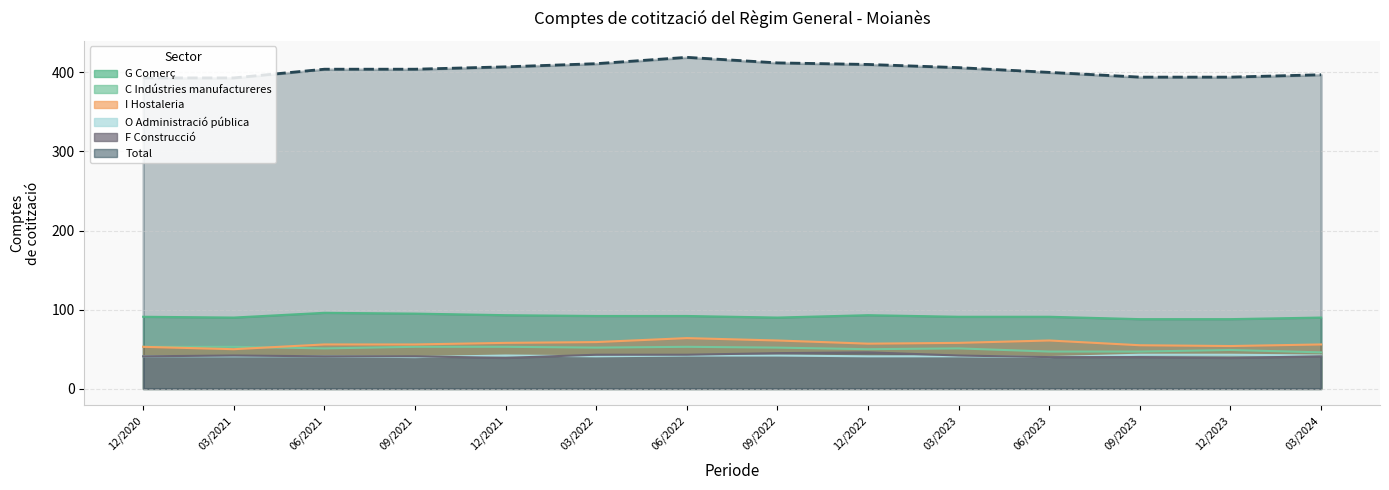

What are all the series names shown in the legend?

G Comerç, C Indústries manufactureres, I Hostaleria, O Administració pública, F Construcció, Total